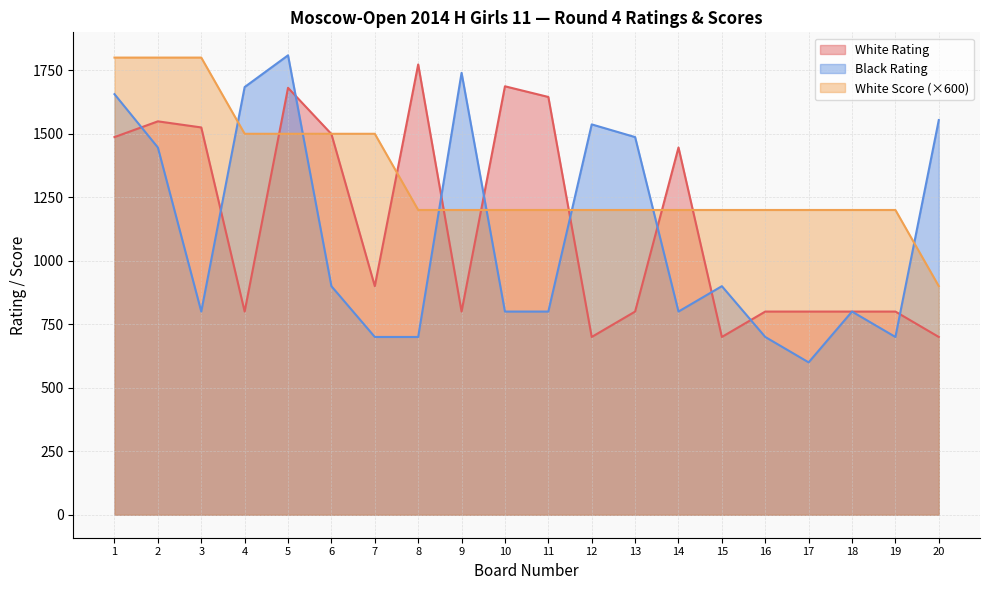

Rank the series by their average value, from lowest to highest.

Black Rating, White Rating, White Score (×600)